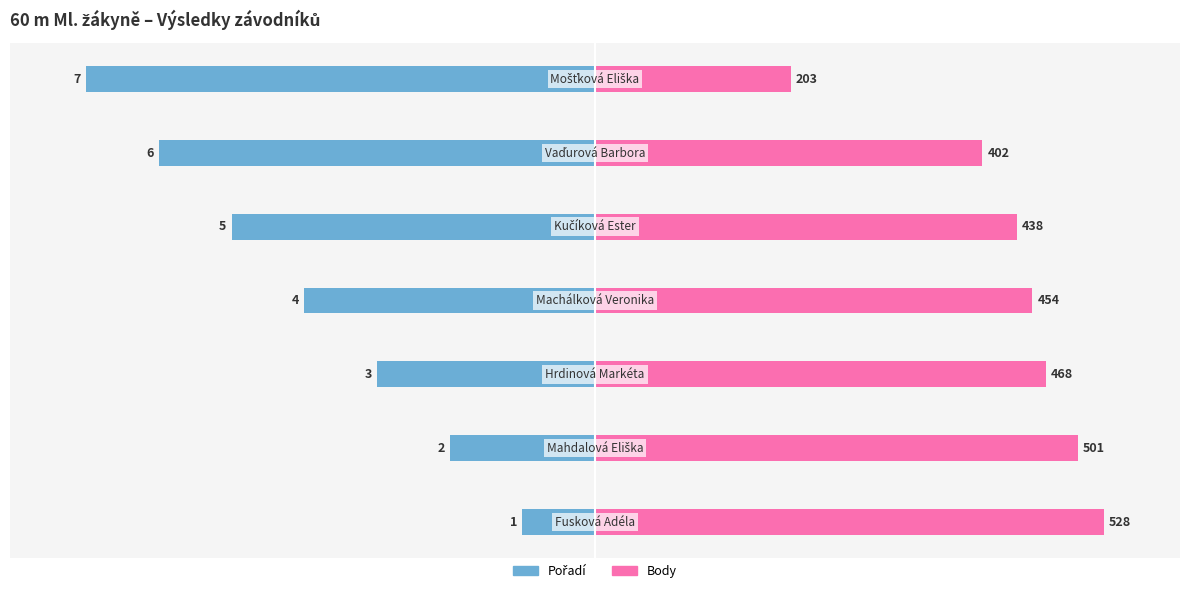

What are all the series names shown in the legend?

Pořadí, Body